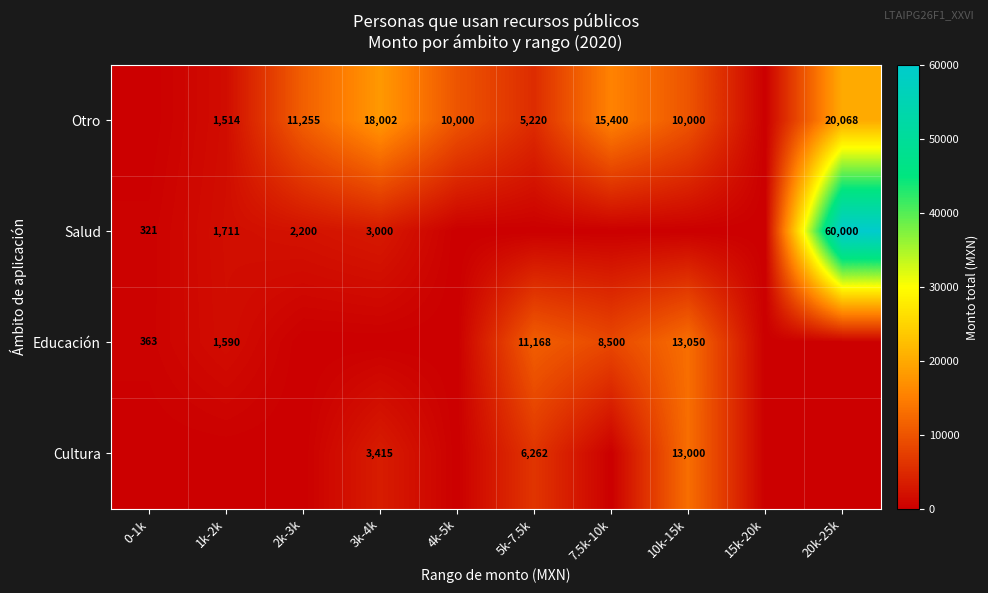

Is the value of Otro at 20k-25k greater than the value of Salud at 0-1k?

Yes